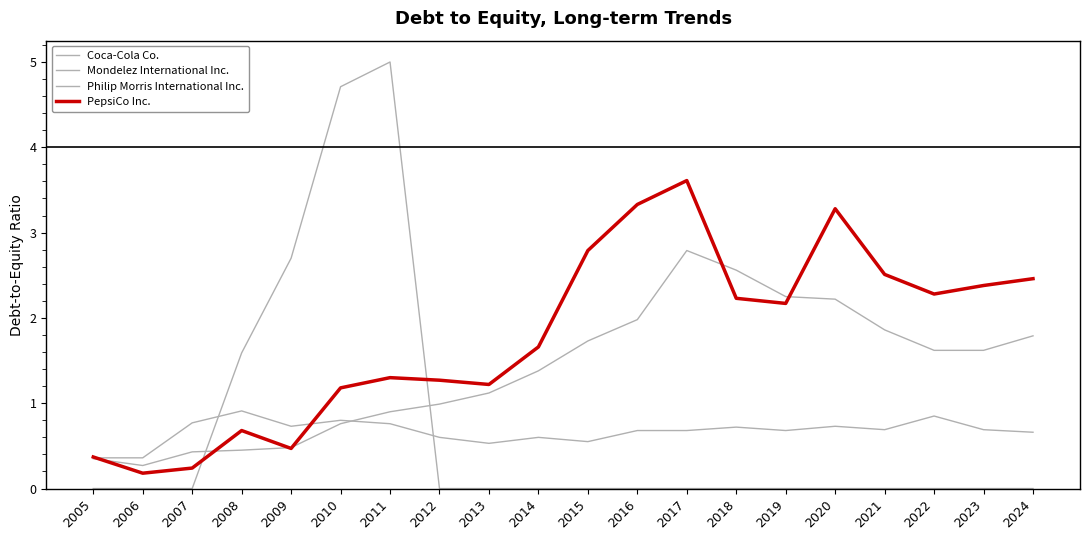

How many lines are shown in the chart?

4